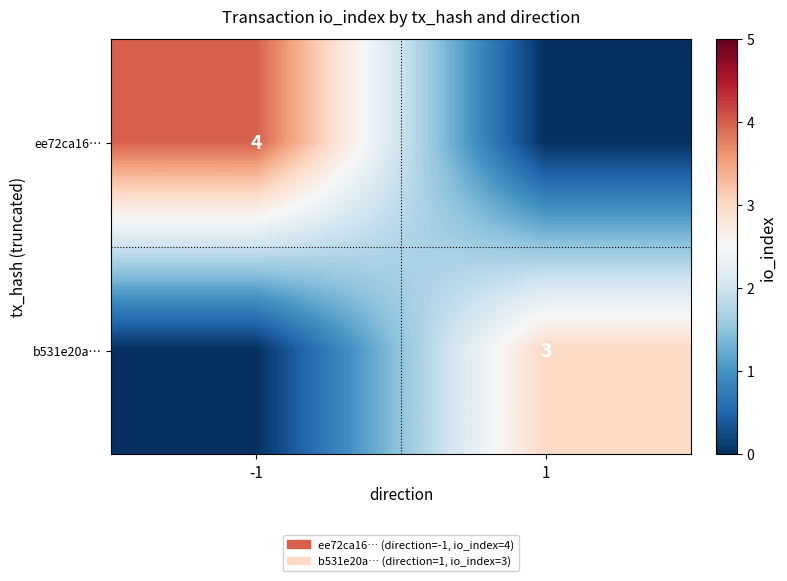

Is it true that b531e20a… equals 5 at 1?

False